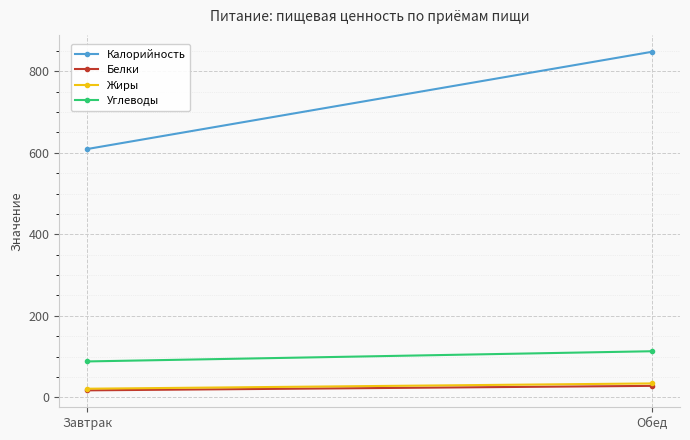

Which series has the largest range (max minus min)?

Калорийность